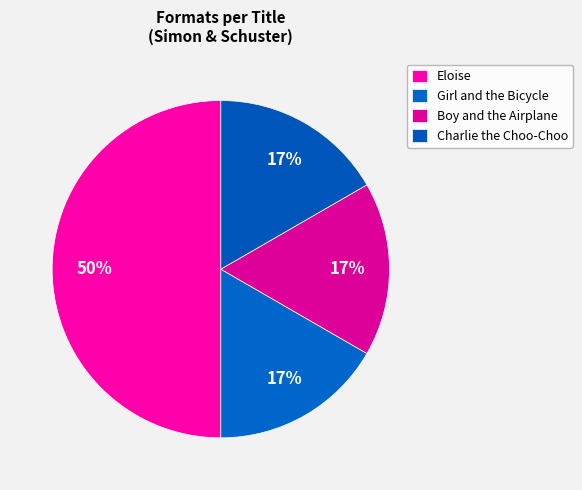

To the nearest percent, what portion does Boy and the Airplane represent?

17%